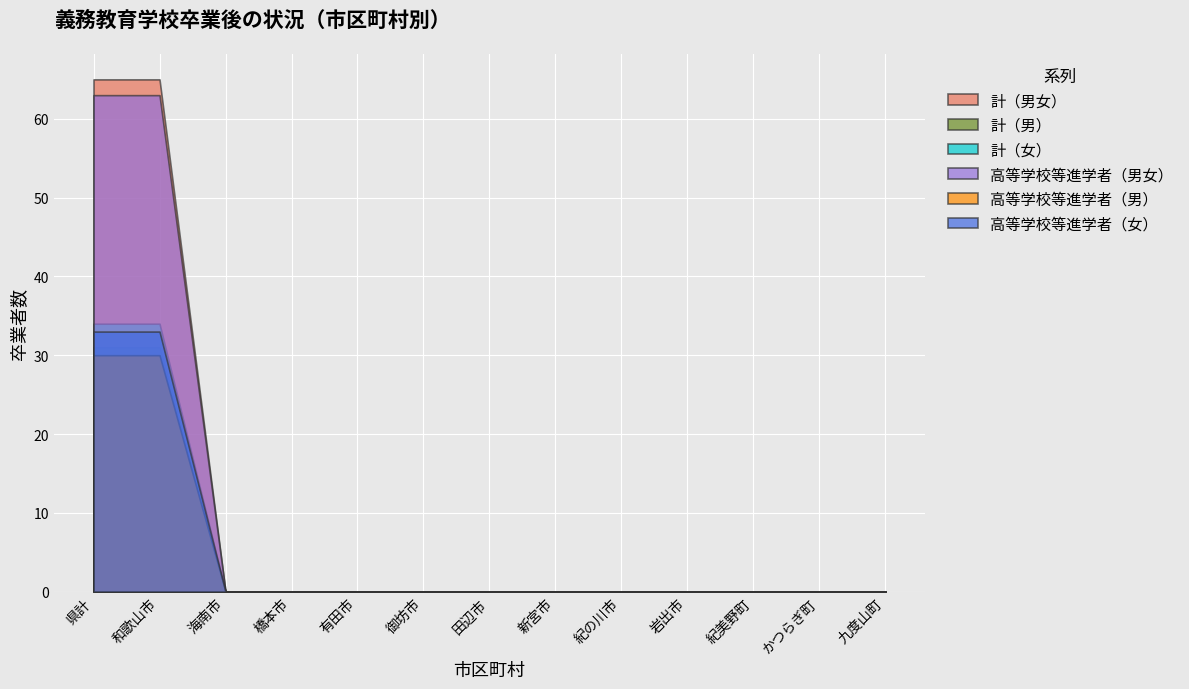

True or false: 高等学校等進学者（男） and 計（女） cross at least once.

False